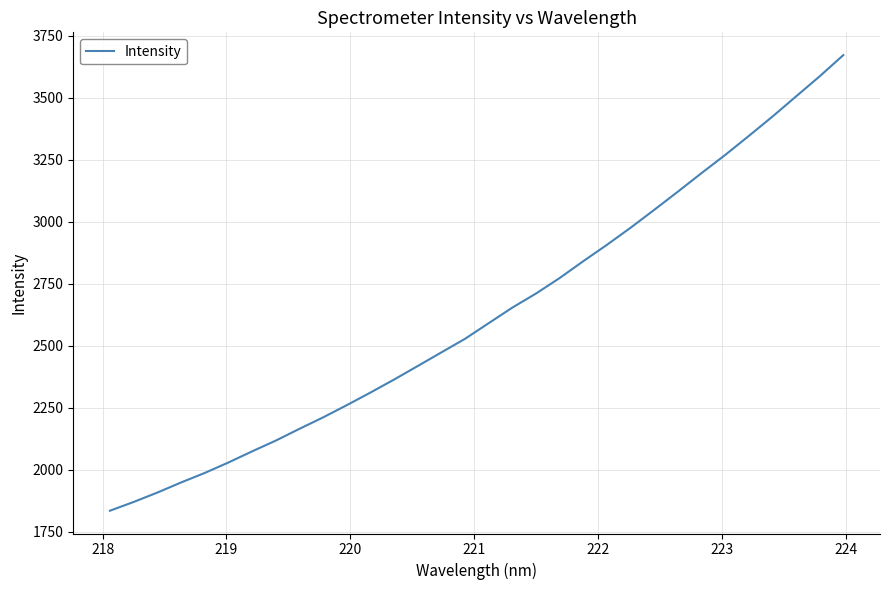

What is the average value?

2628.3